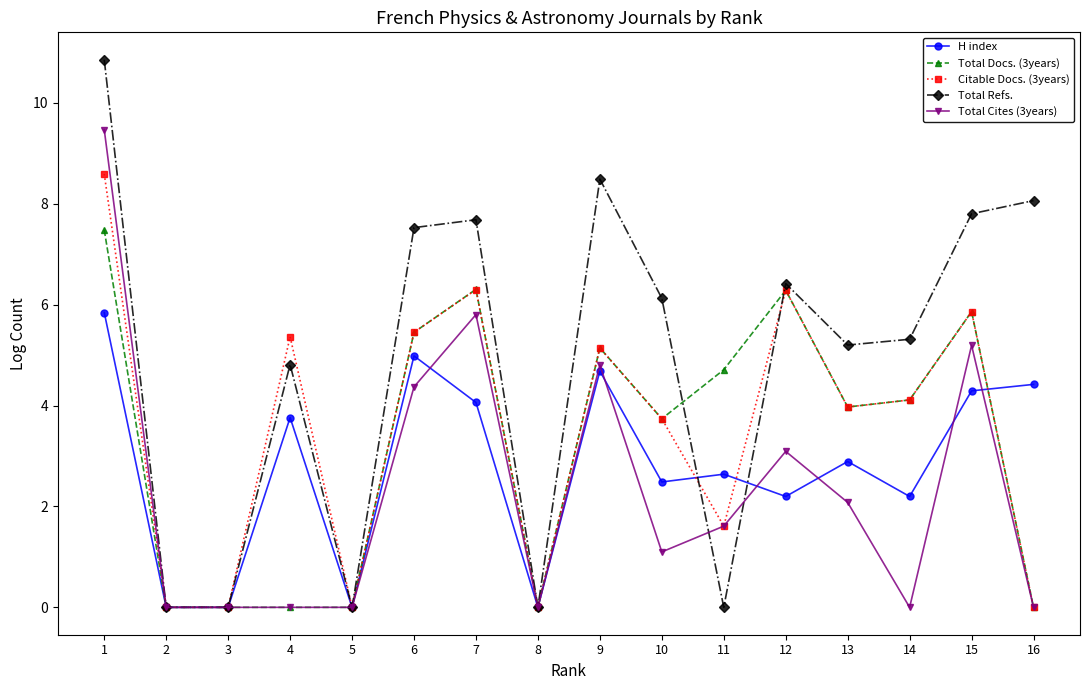

What is the difference between the second highest and minimum values in the Total Cites (3years) series?

5.8